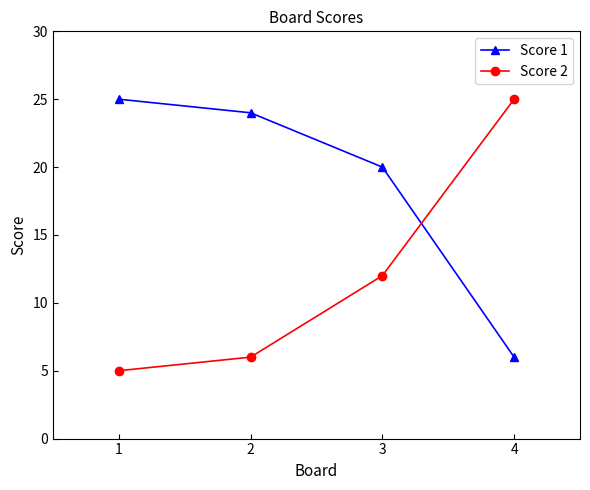

Does the chart display data point markers on the line(s)?

Yes